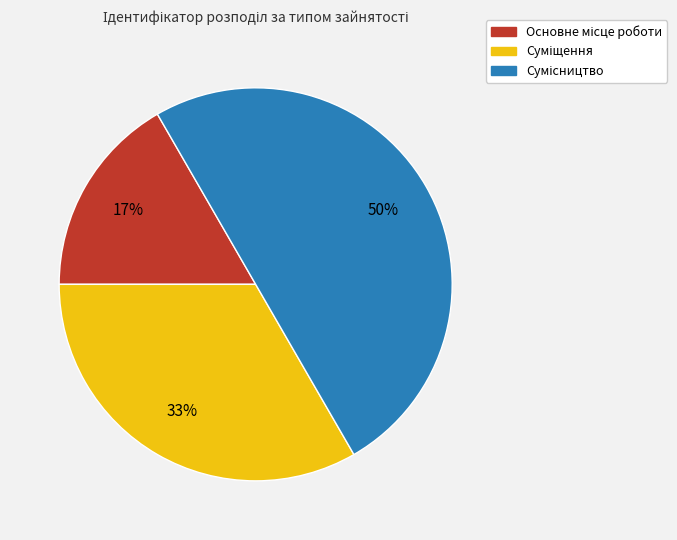

To the nearest percent, what is the difference between the largest and smallest slice percentages?

33%